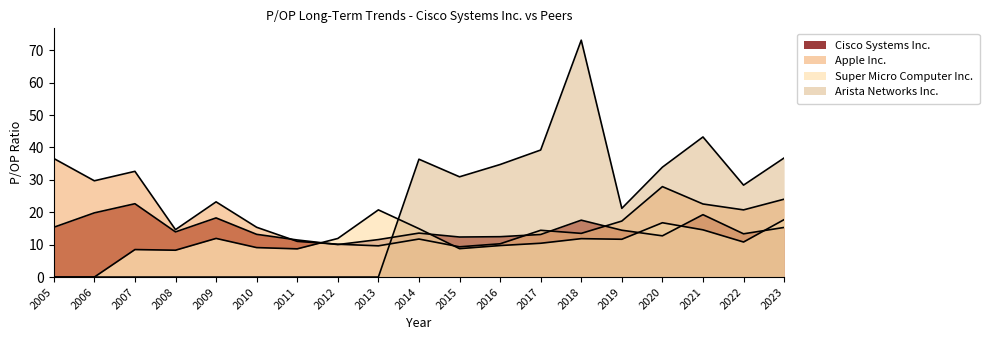

Rank the categories by Cisco Systems Inc. value from lowest to highest.

2012, 2011, 2013, 2015, 2016, 2020, 2017, 2010, 2022, 2014, 2008, 2019, 2023, 2005, 2018, 2009, 2021, 2006, 2007